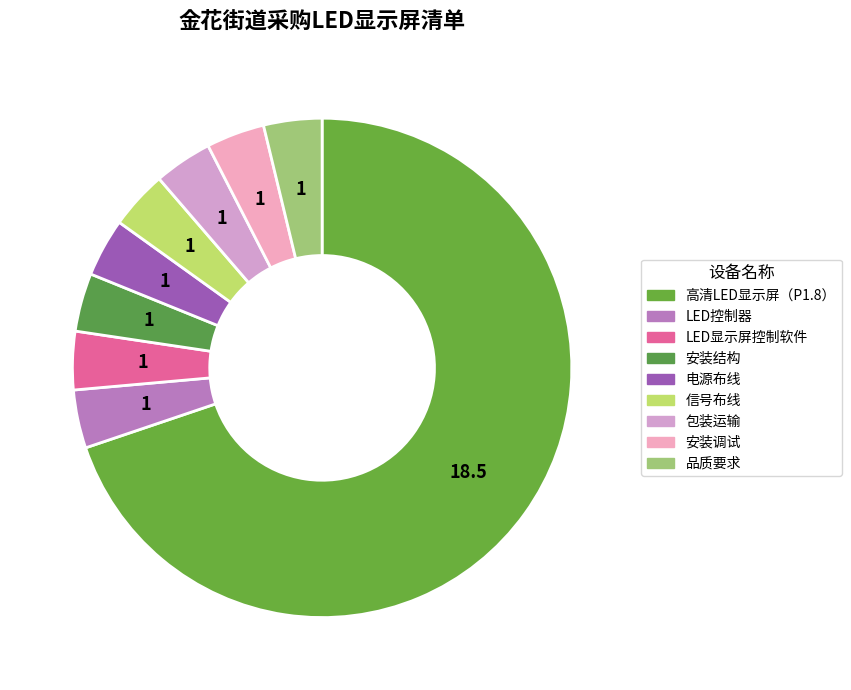

To the nearest percent, what is the difference between the largest and smallest slice percentages?

66%